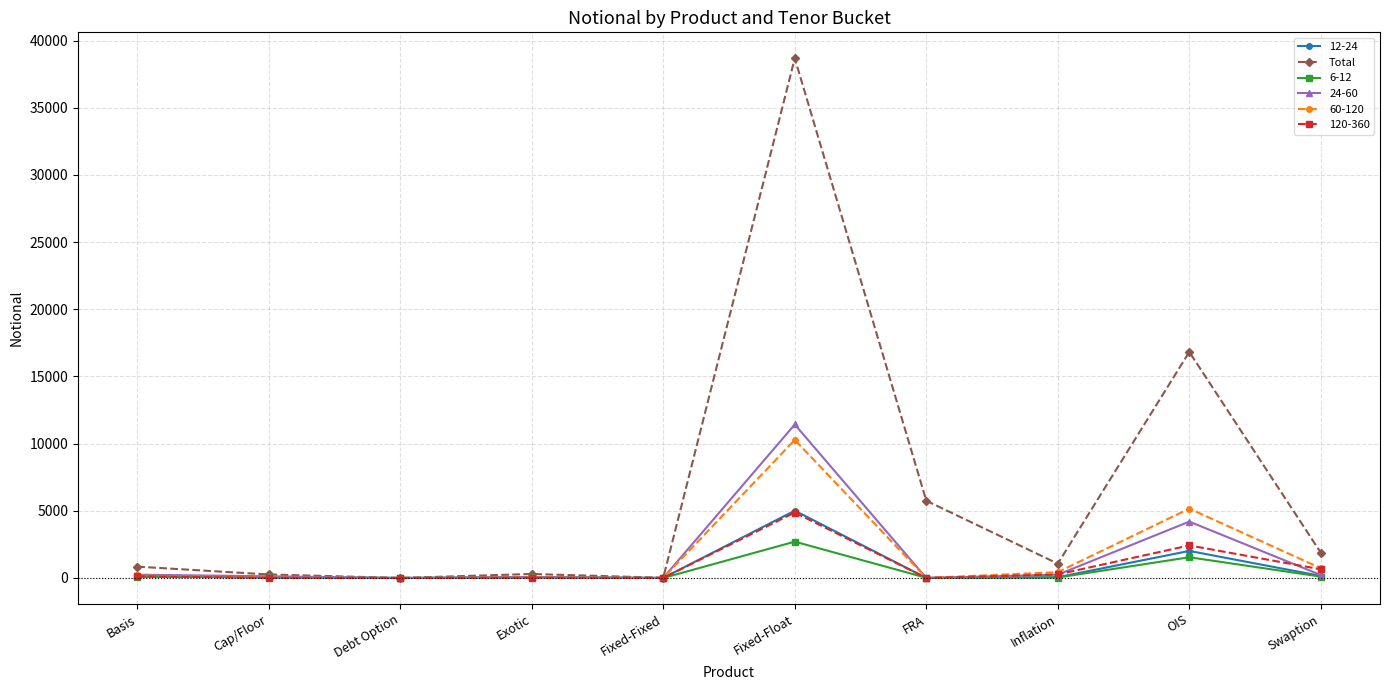

How many series are shown in this chart?

6